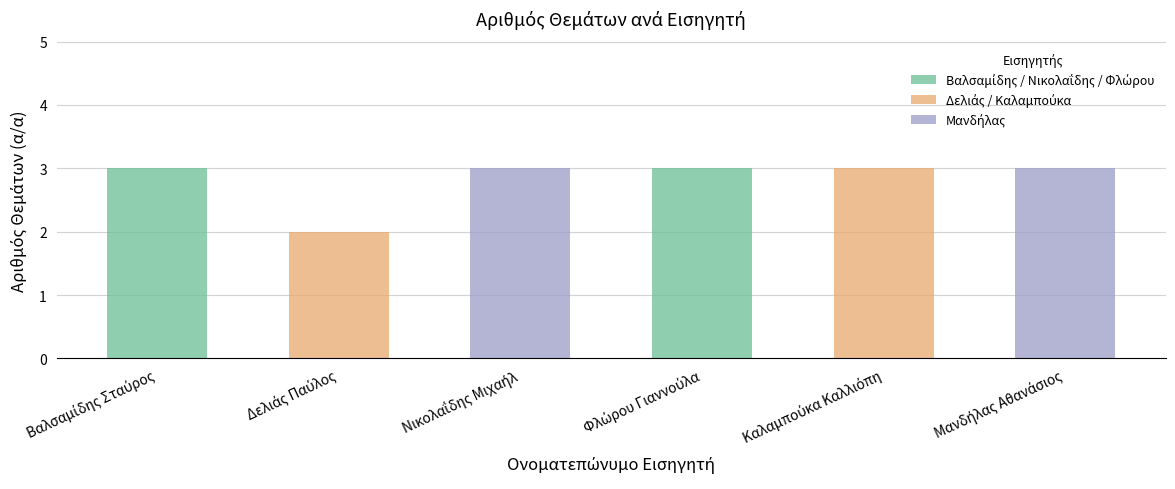

Reading left to right, what are all the values shown in this chart?

3	2	3	3	3	3